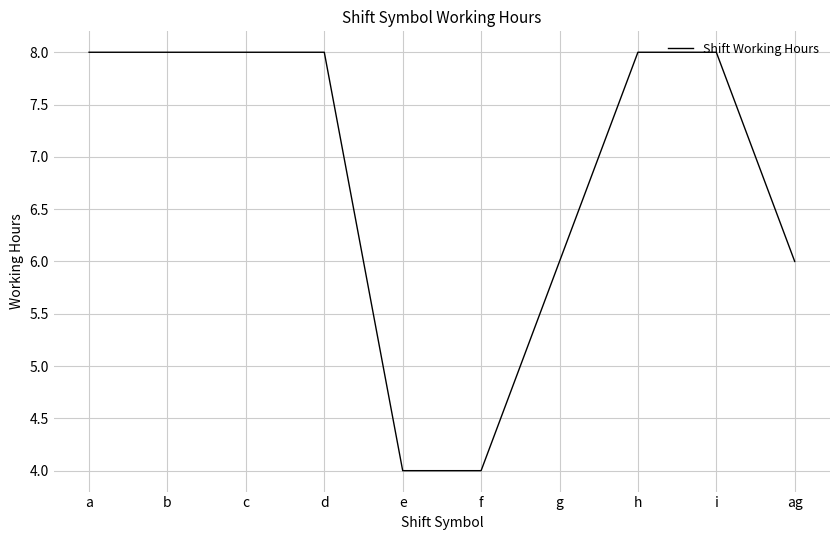

Between h and ag, which is larger?

h